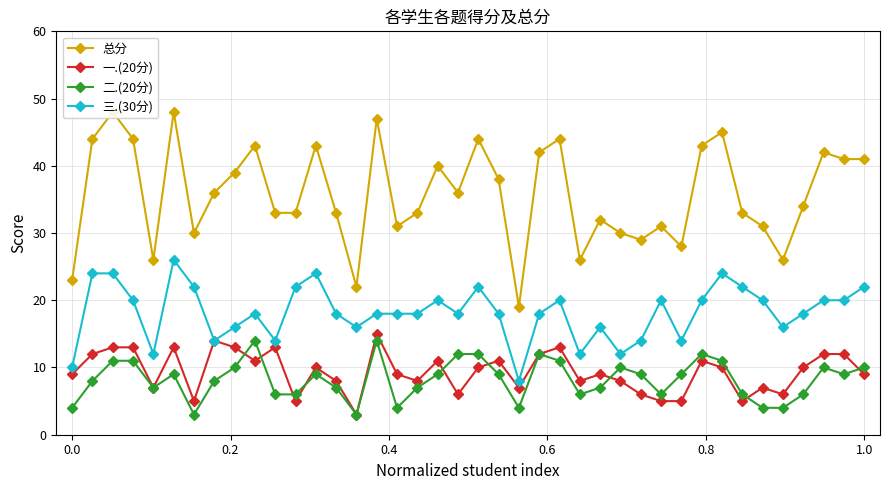

True or false: 三.(30分) and 二.(20分) intersect in this chart.

False